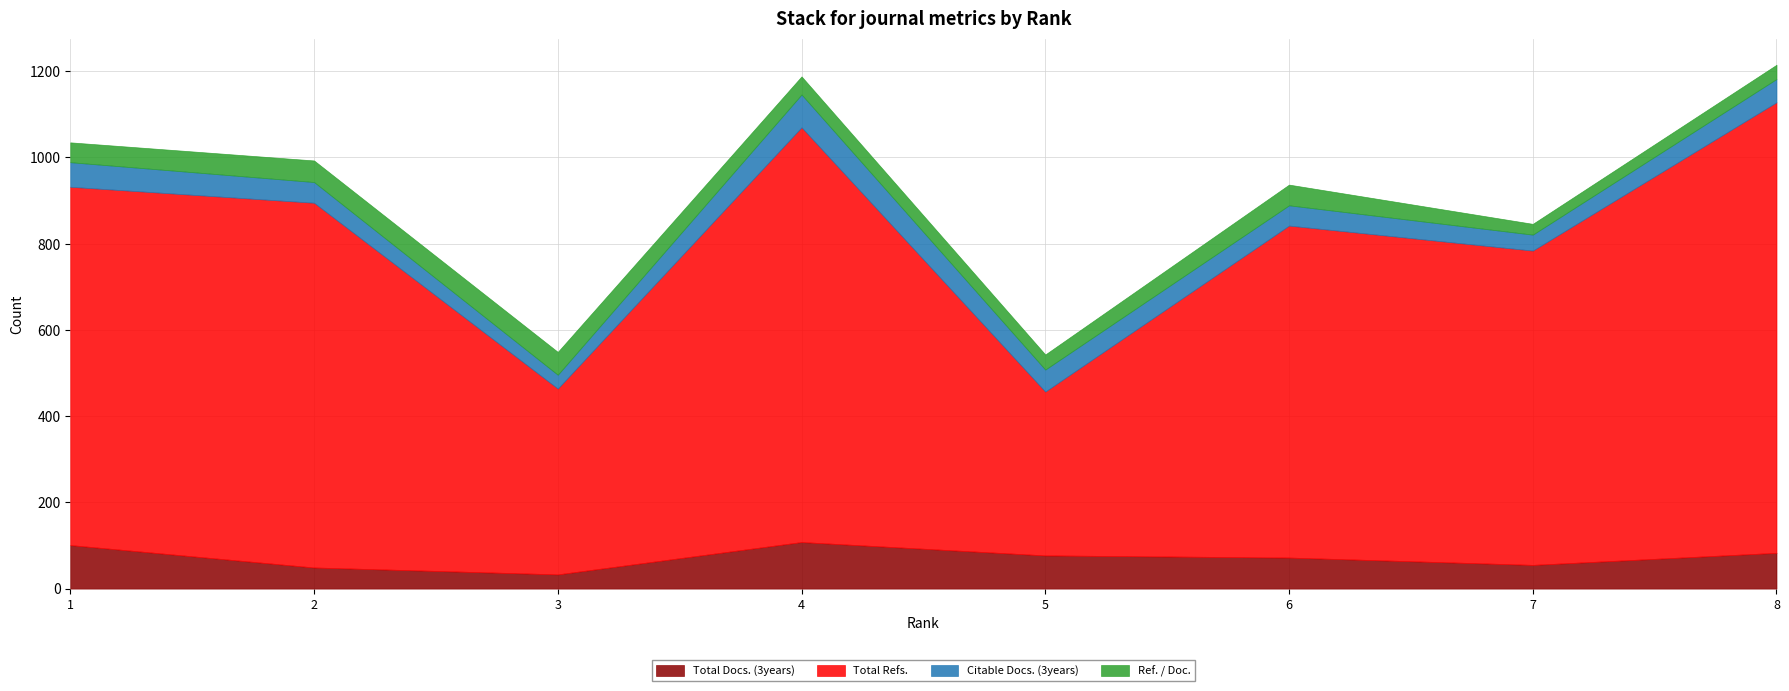

At which category is the sum across all series the highest?

8